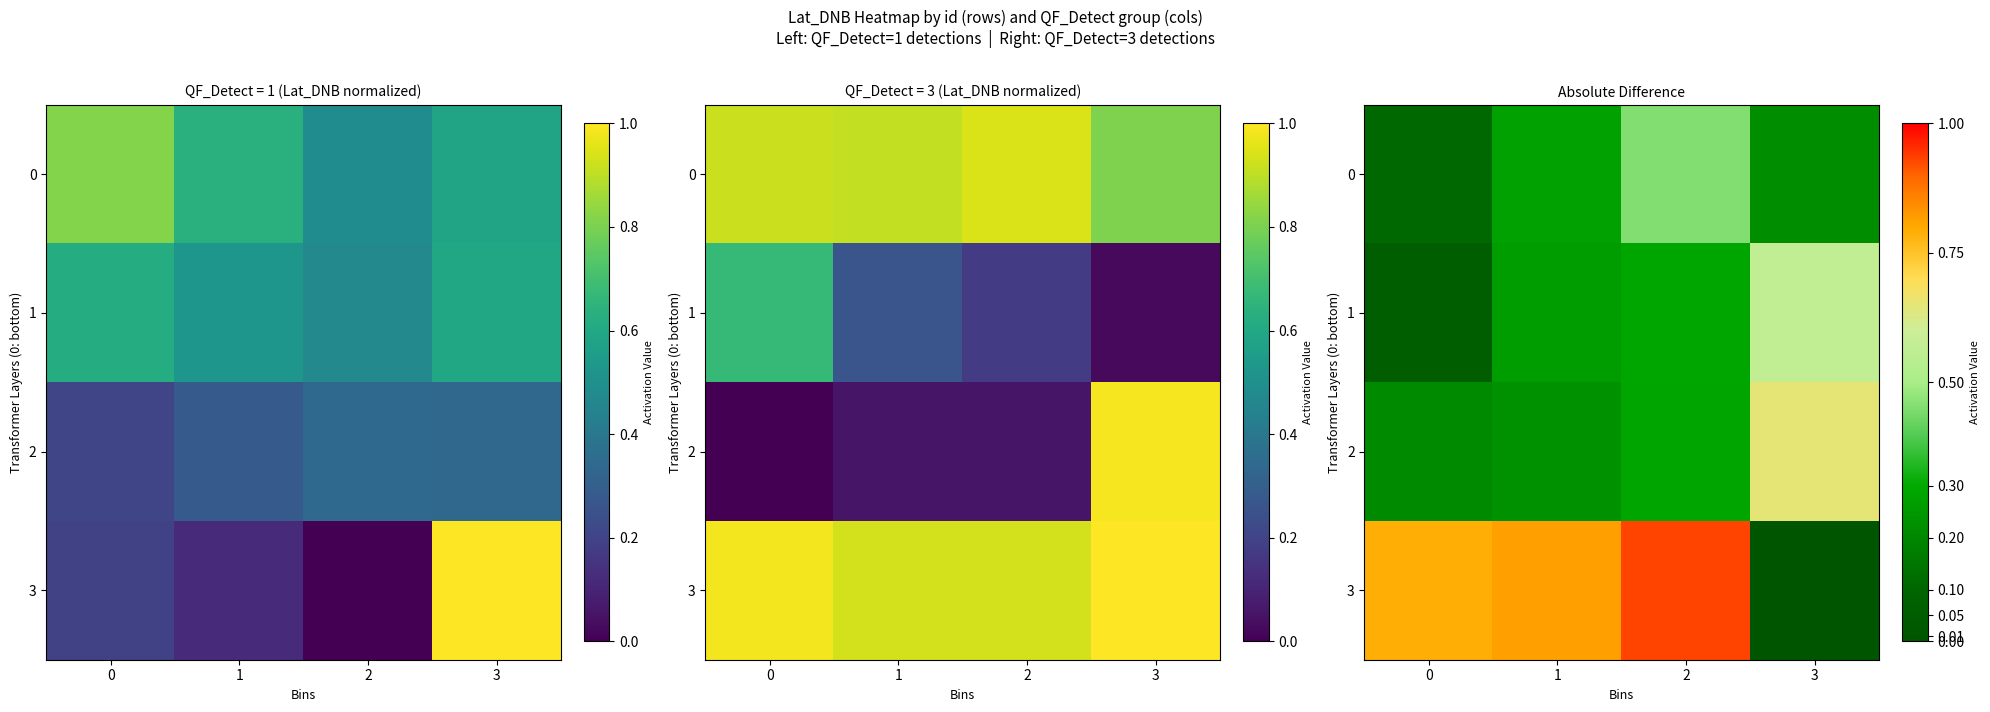

What value does the 3 series have at 1?

0.8